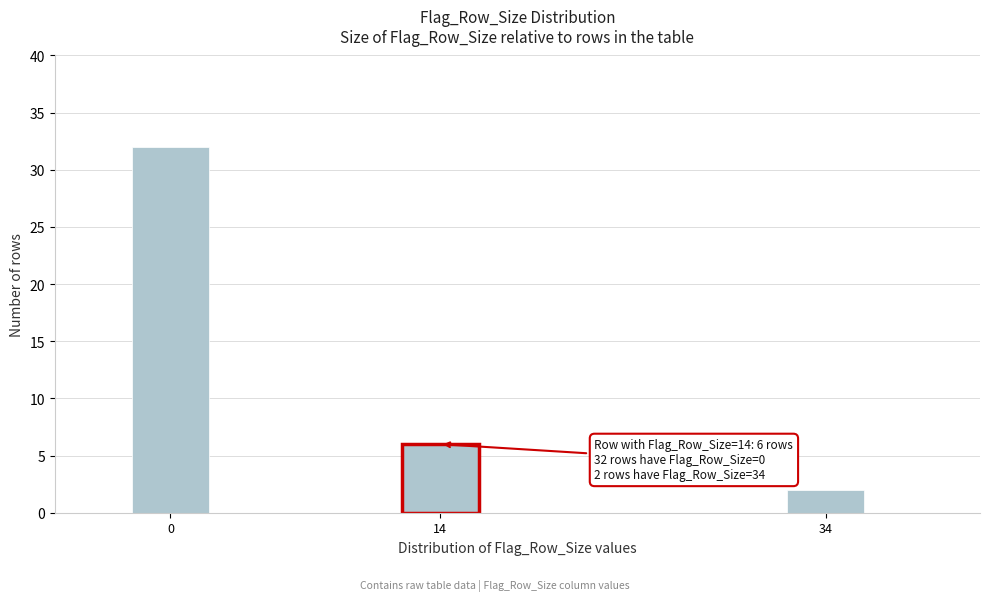

Reading right to left, list all the values displayed in this chart.

2	6	32